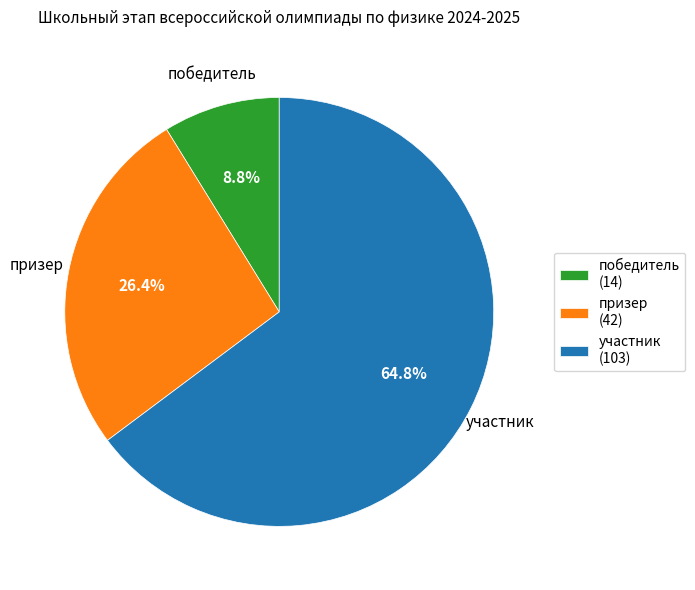

What percentage do призер and победитель together represent?

35.2%